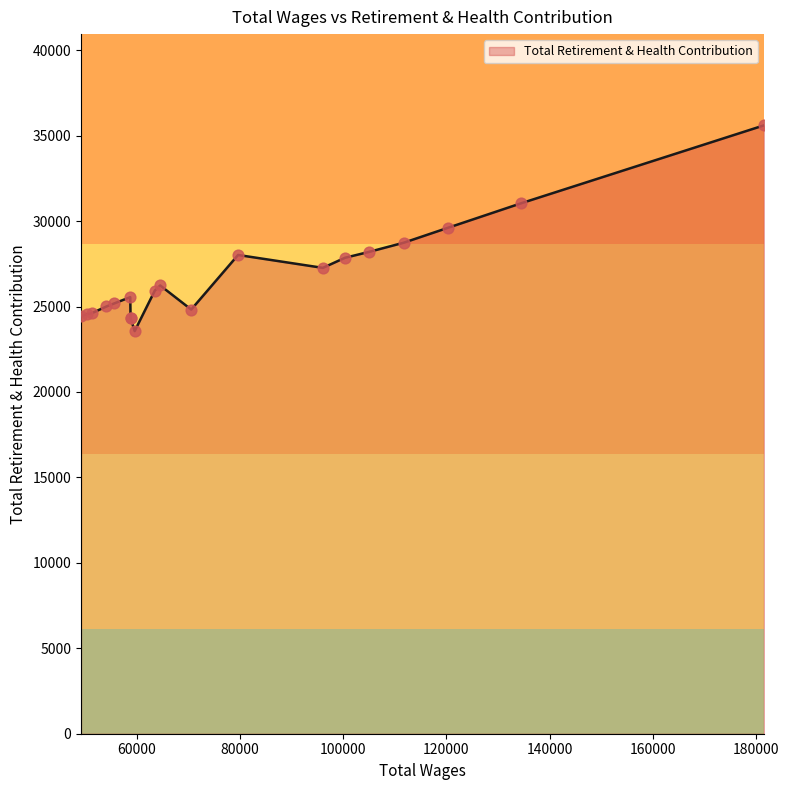

What is the change in value from 181536.0 to 79614.0?

-7584